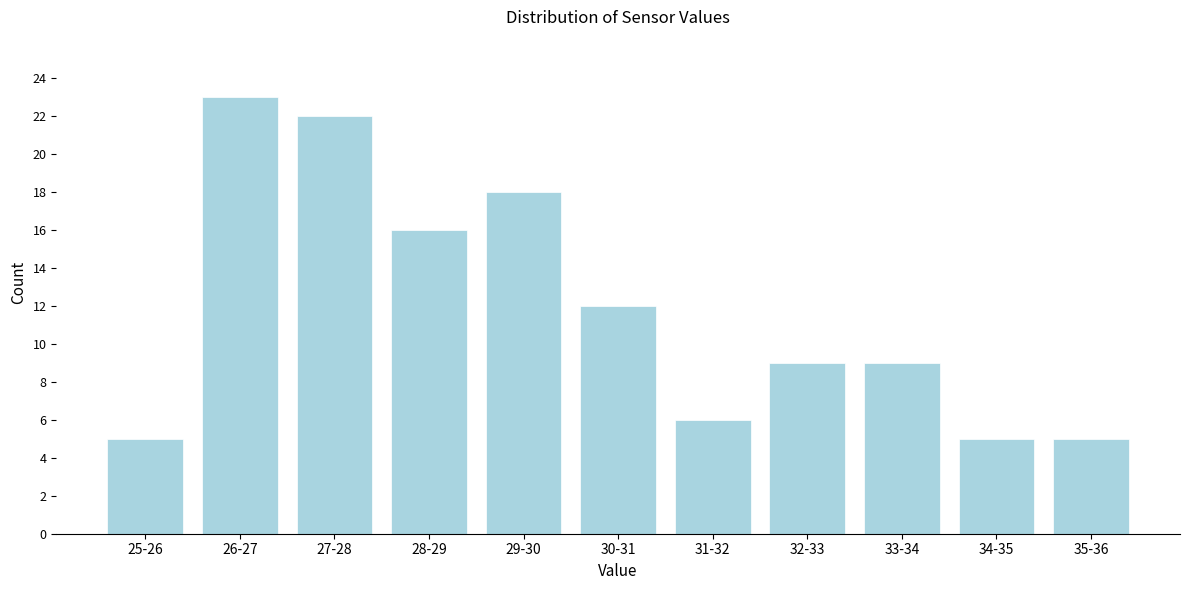

Reading left to right, extract all data points from this chart.

5	23	22	16	18	12	6	9	9	5	5